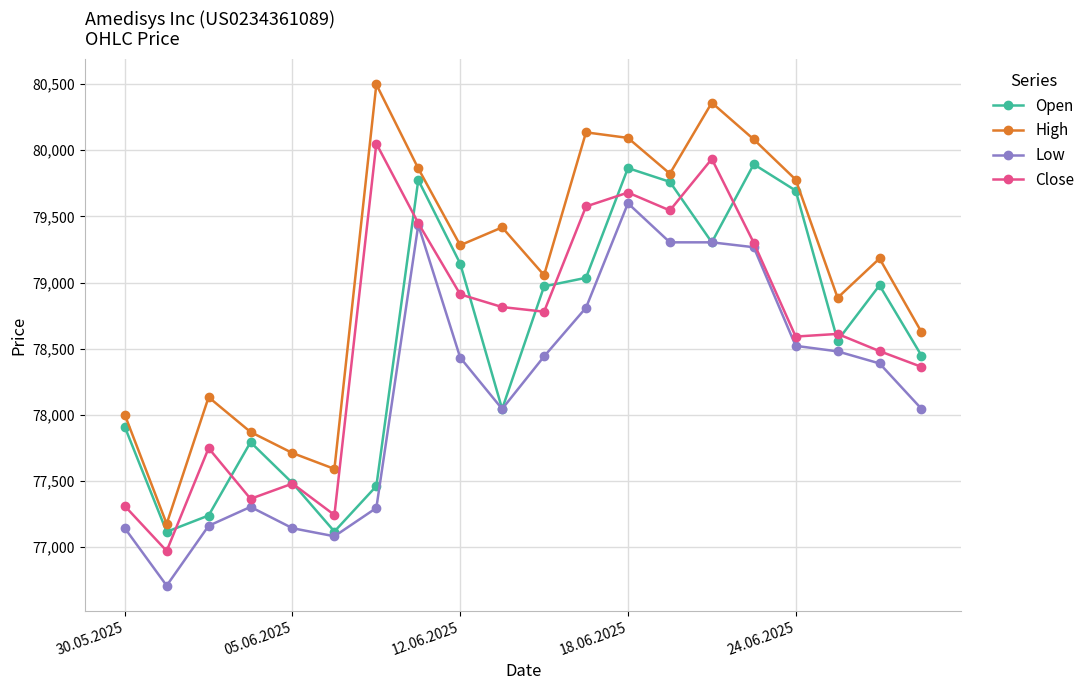

What is the value of the Close point at the 16th from the left?

79301